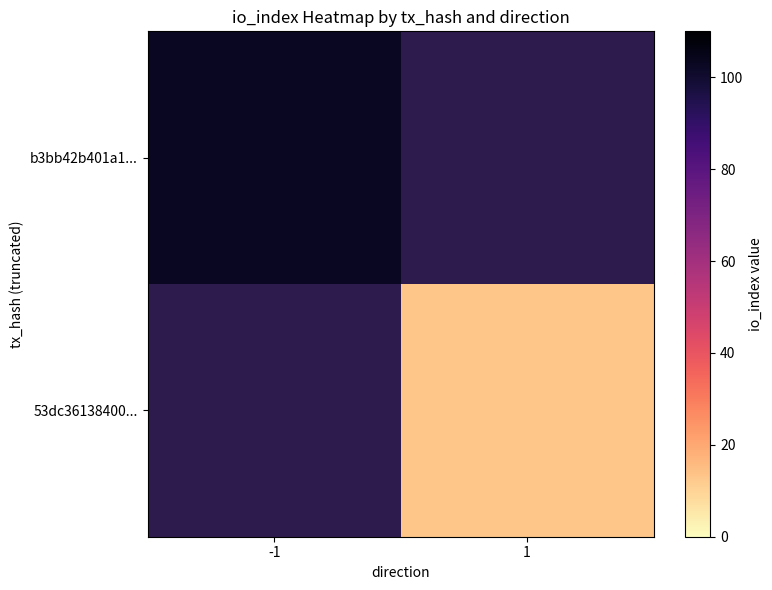

How many data points does each series have?

2